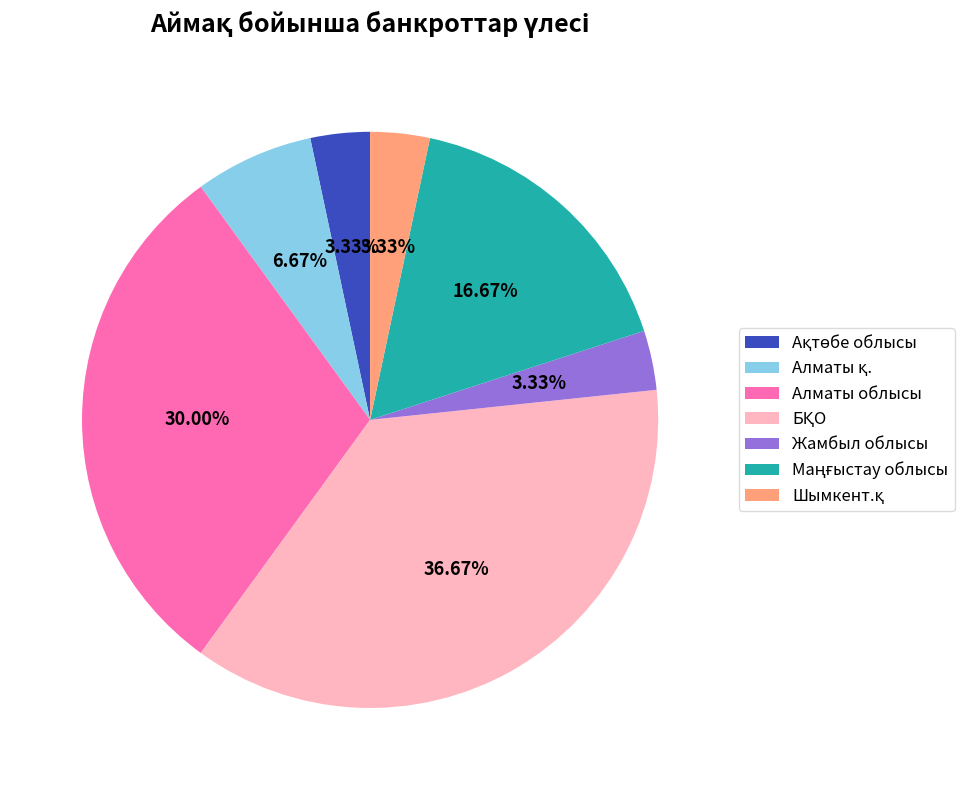

Is there a majority slice in this chart?

No